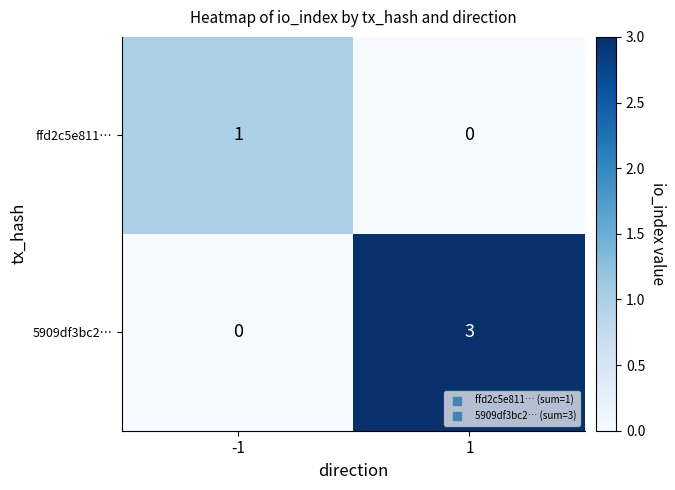

Reading left to right, what are all the values shown in this chart?

ffd2c5e811…: 1	0
5909df3bc2…: 0	3